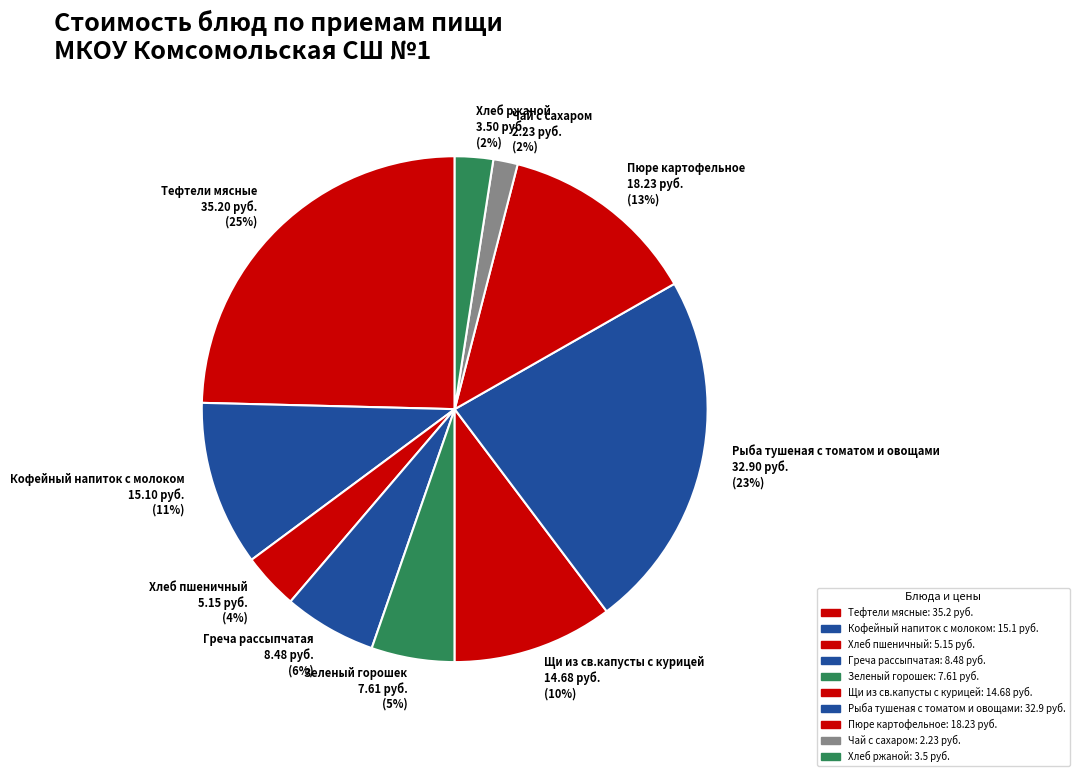

What percentage is the Чай с сахаром slice, to the nearest percent?

2%